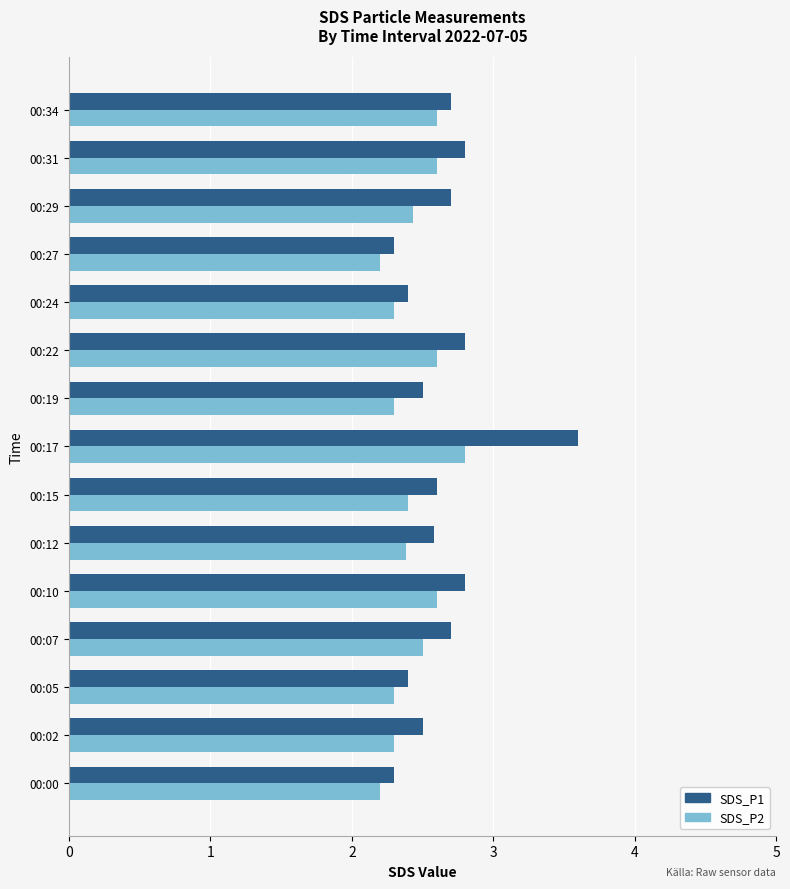

Which series has the largest range (max minus min)?

SDS_P1